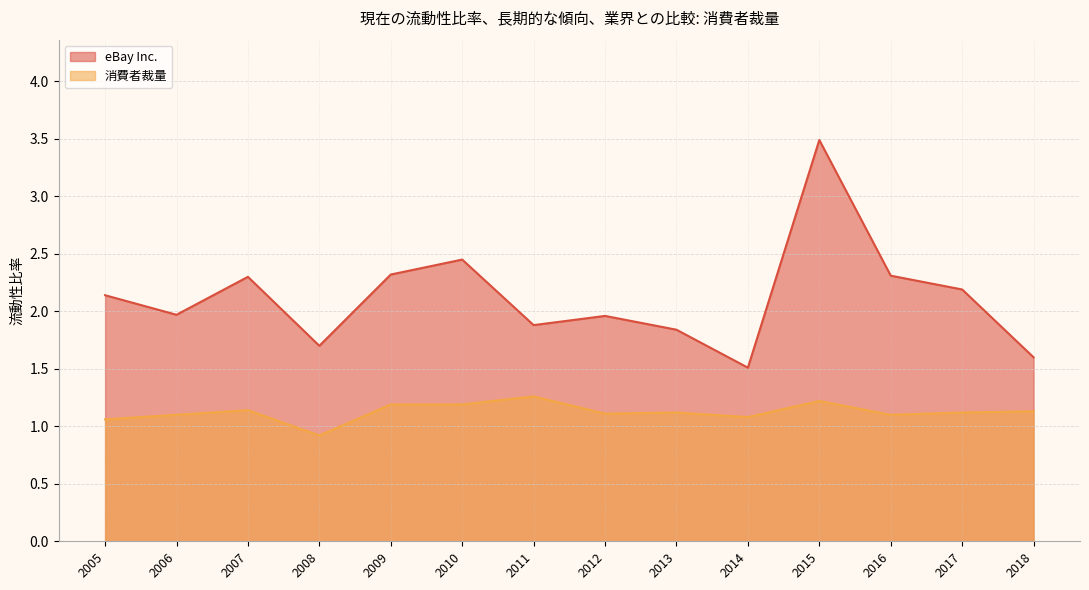

What is the difference between the highest and lowest values at 2008?

0.8